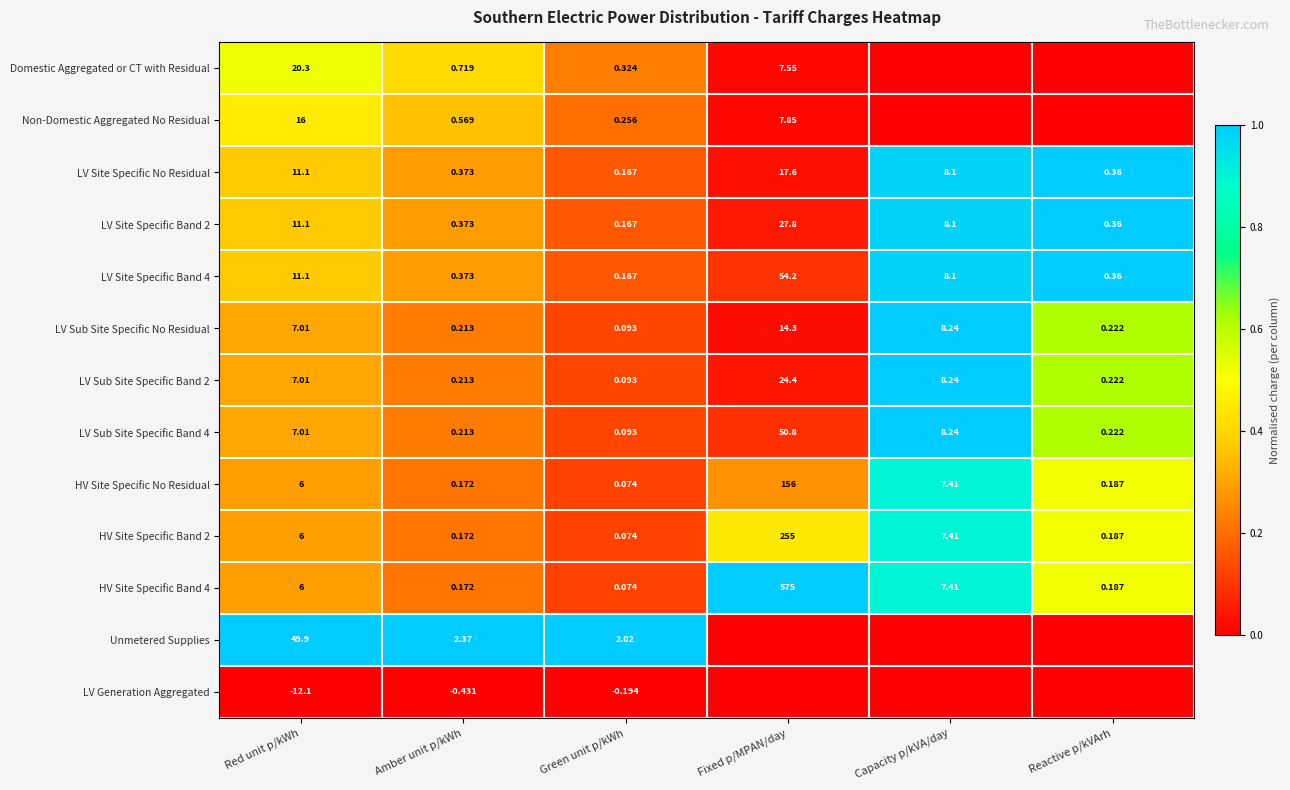

How many data points in LV Site Specific No Residual are less than 8?

3